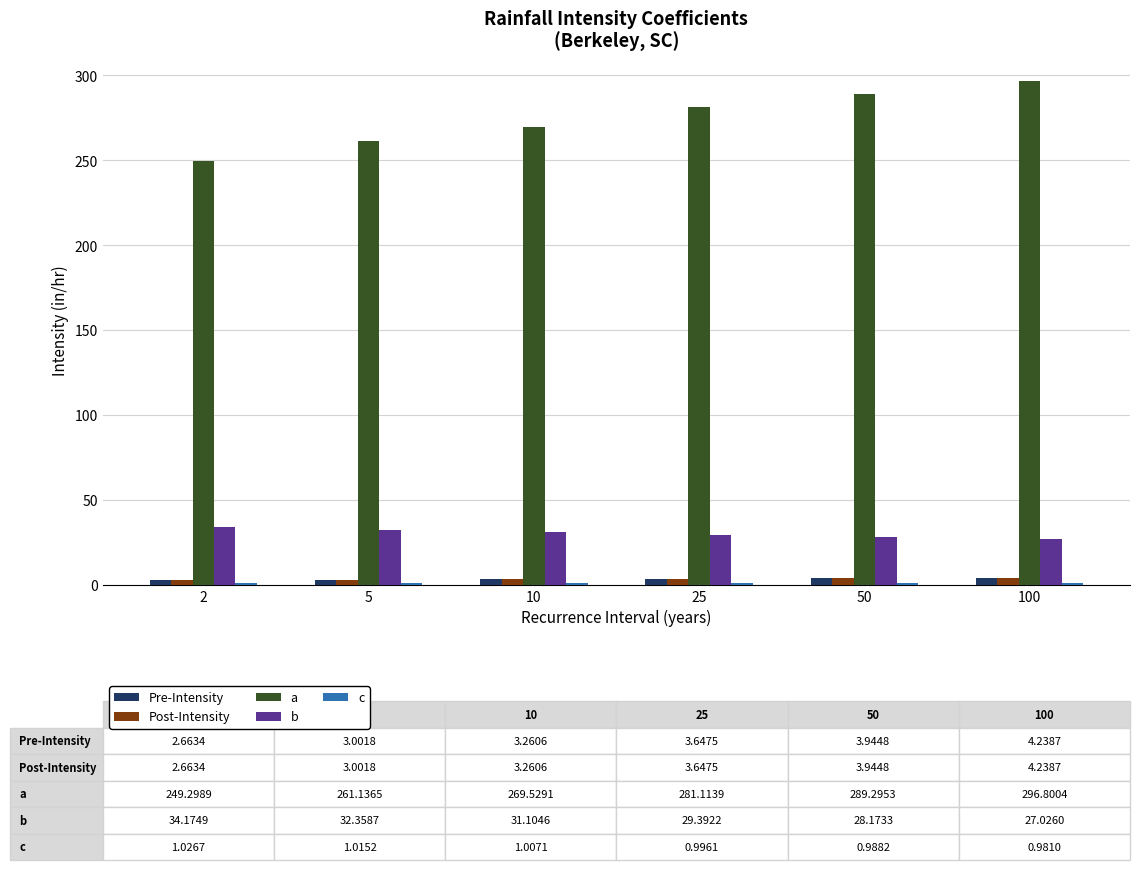

Are the bars horizontal?

No